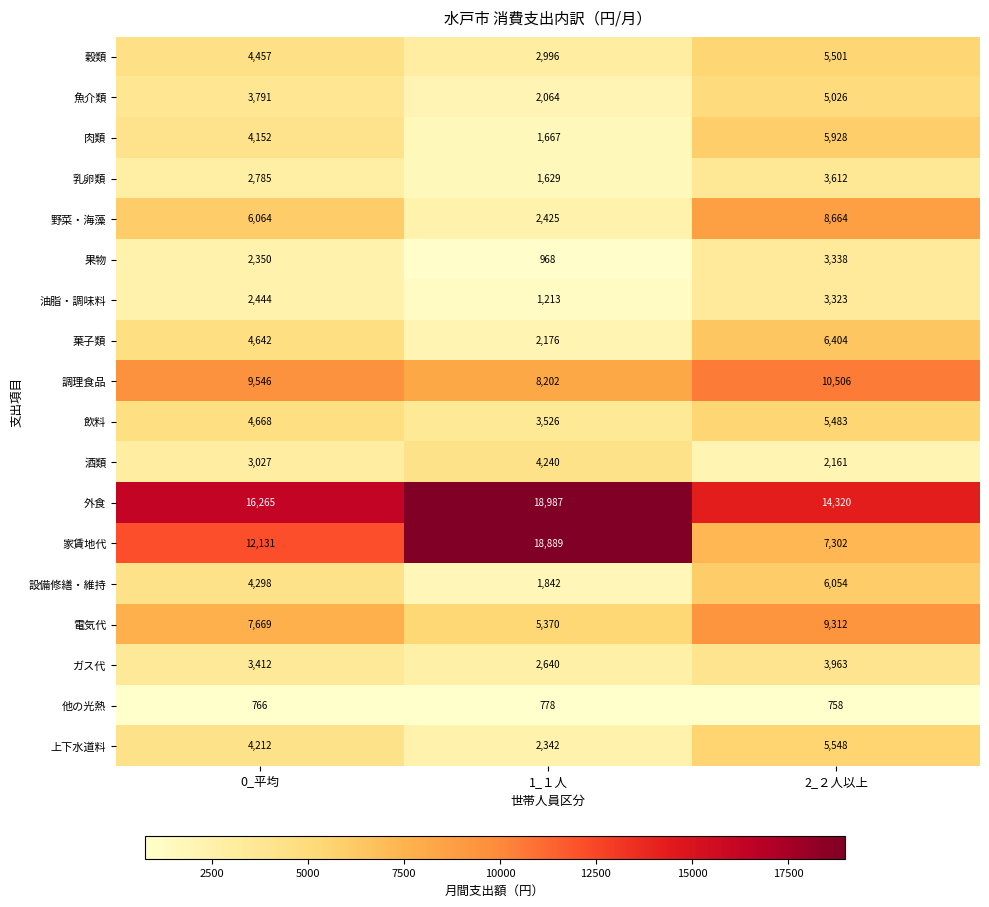

True or false: 菓子類 has a value of 2176 at 1_１人.

True